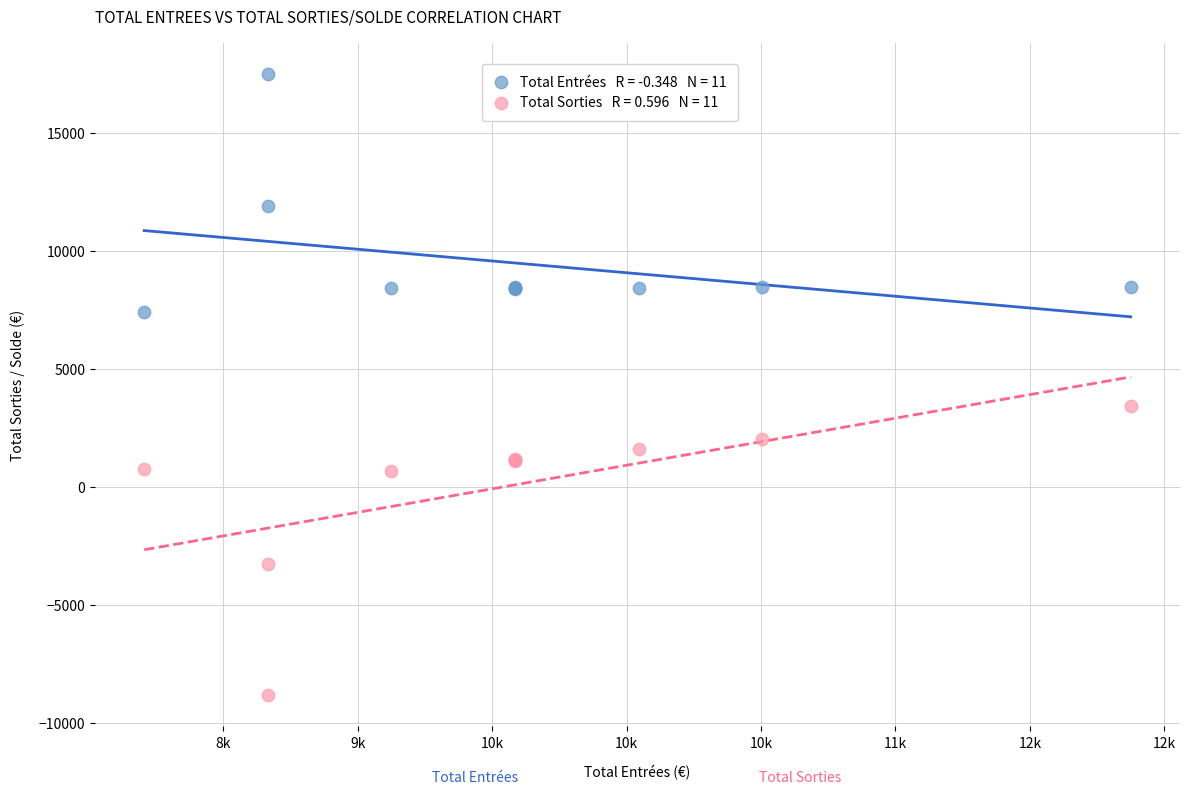

Across all series, what Y value is closest to 4332?

3410.3